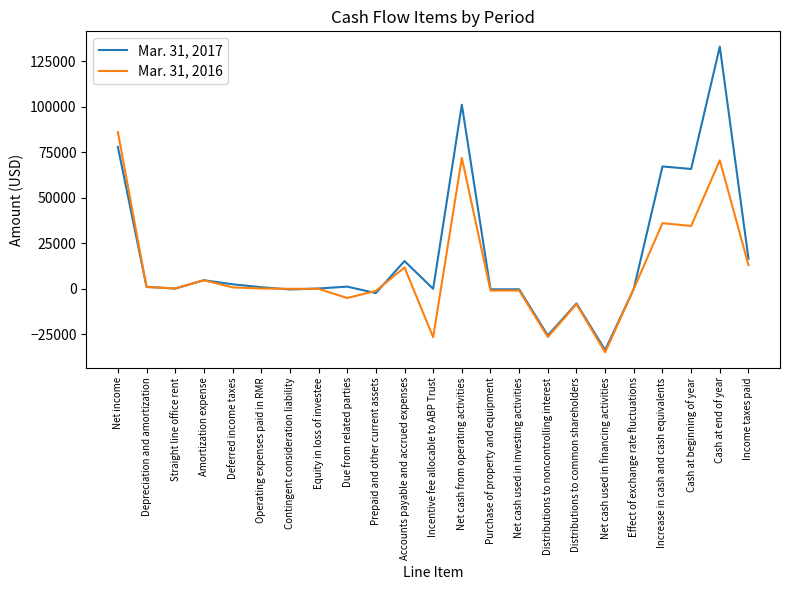

What are all the series names shown in the legend?

Mar. 31, 2017, Mar. 31, 2016